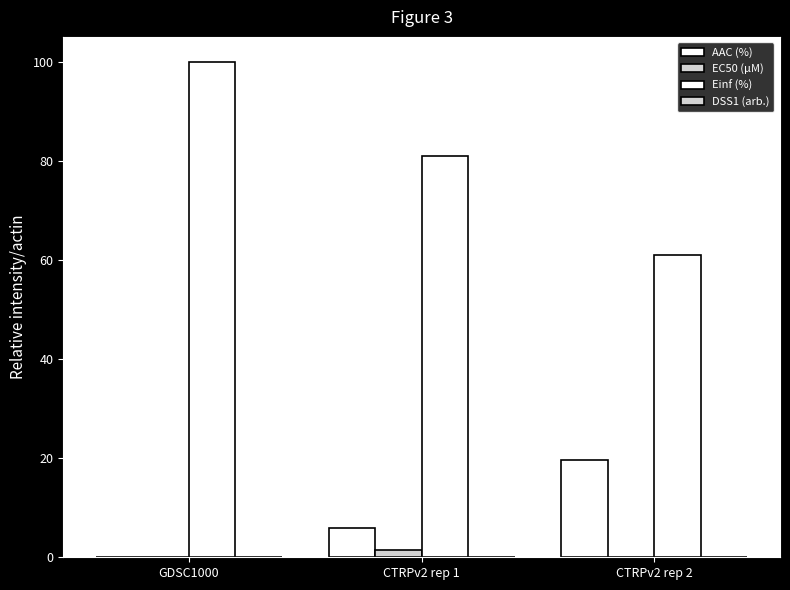

How many groups of bars are there?

3